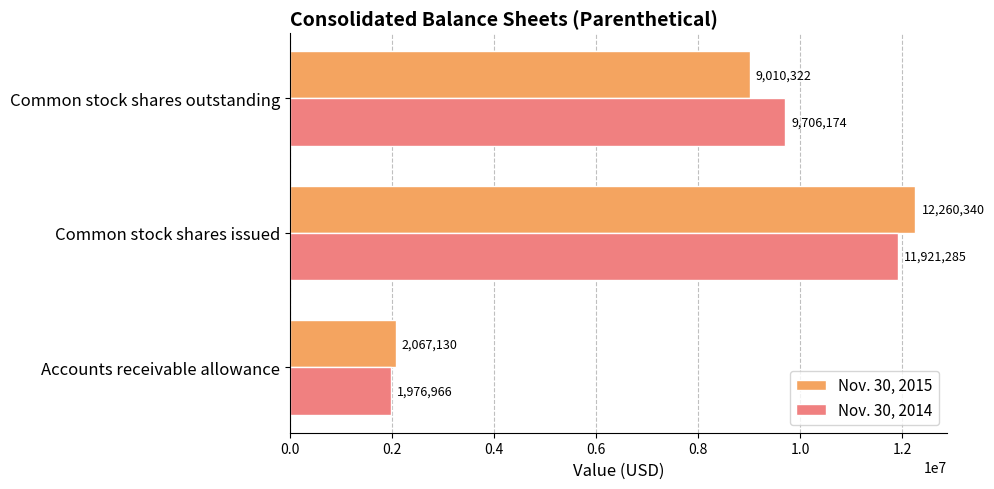

Count the Nov. 30, 2014 values in the range 1976966 to 11921285.

3